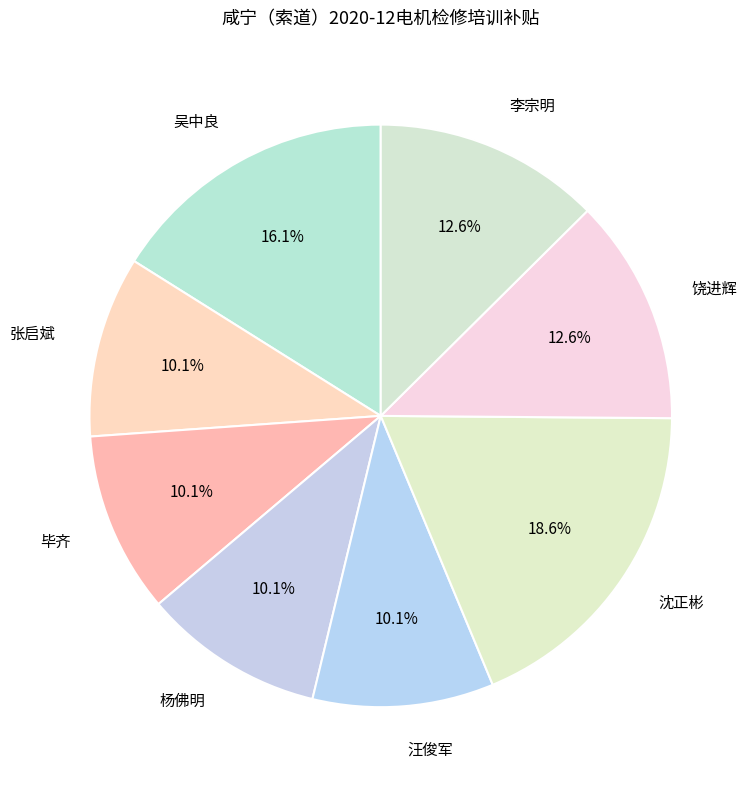

What is the total percentage of 杨佛明 and 张启斌?

20.1%